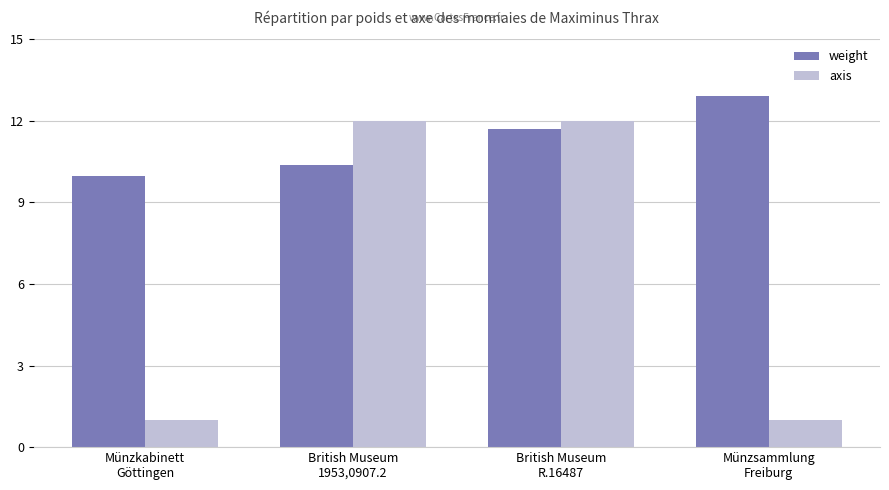

Rank the series at British Museum
R.16487 from highest to lowest value.

axis, weight